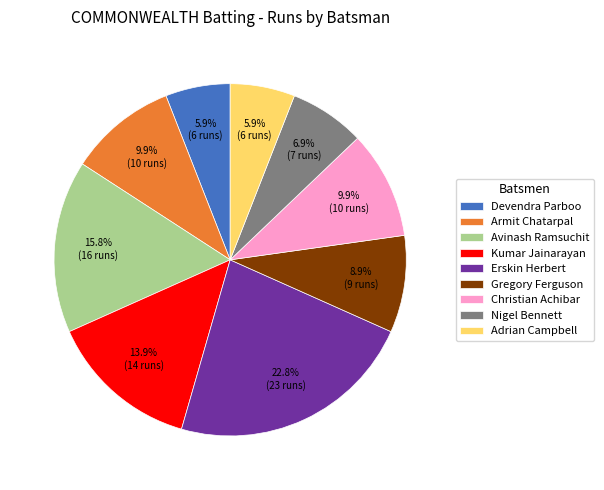

What is the ratio of the value at Christian Achibar to the value at Gregory Ferguson?

1.1